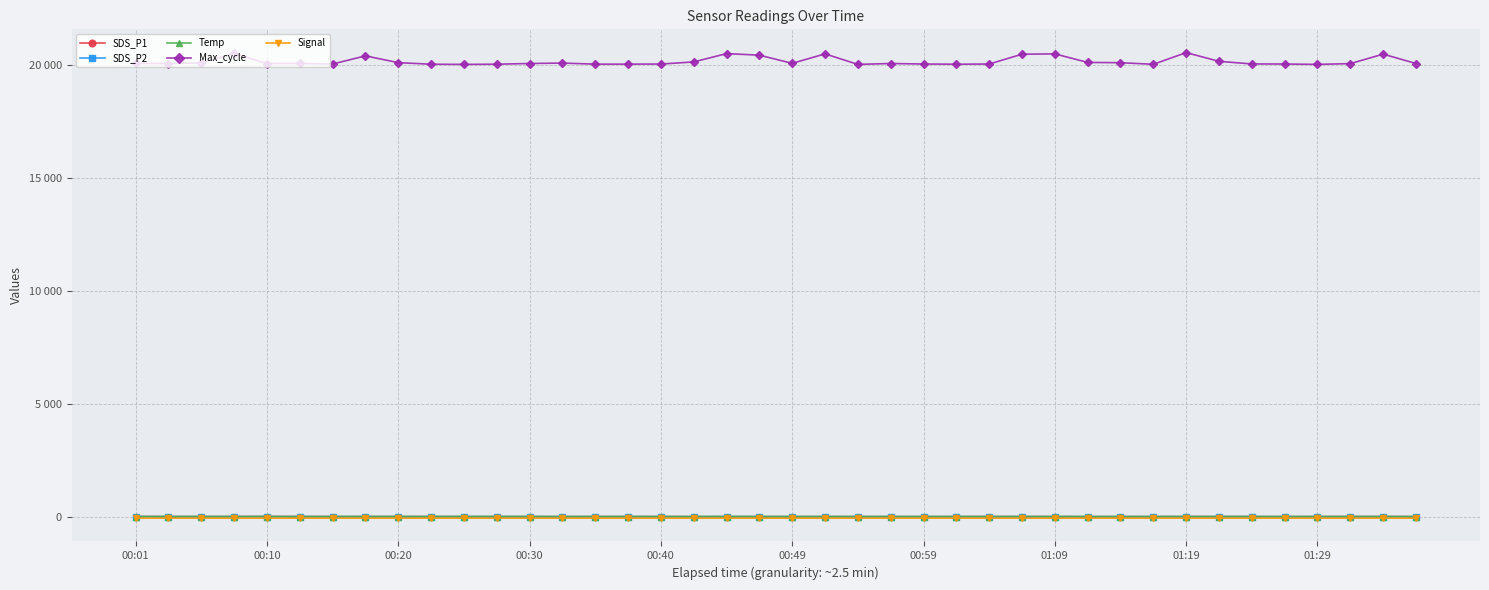

True or false: Signal and Temp cross at least once.

False